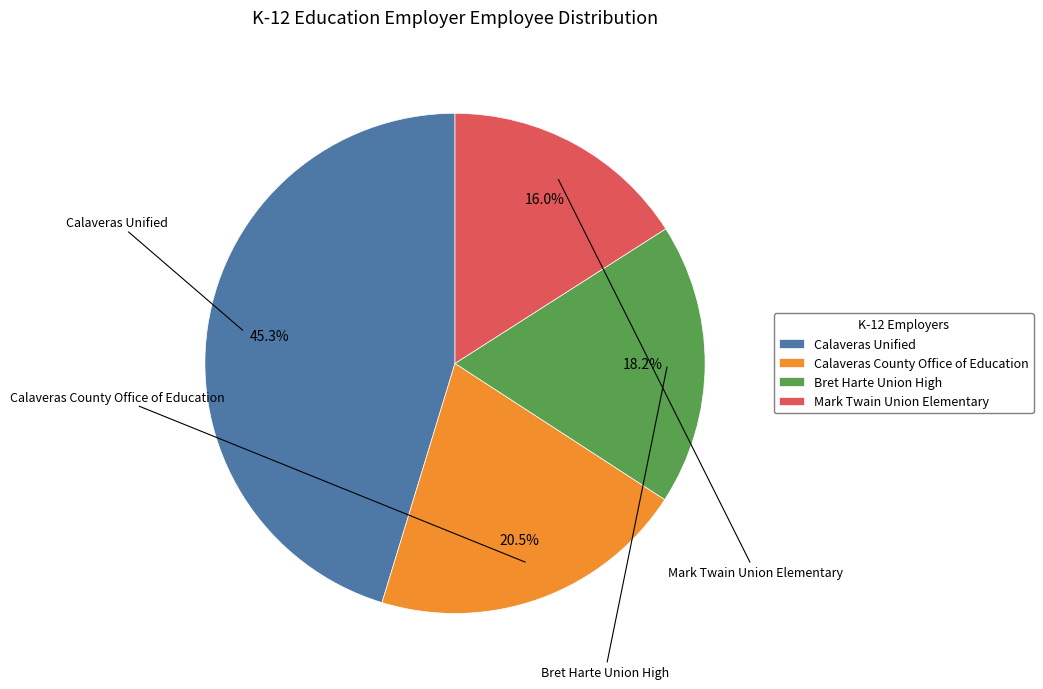

Is there a majority slice in this chart?

No